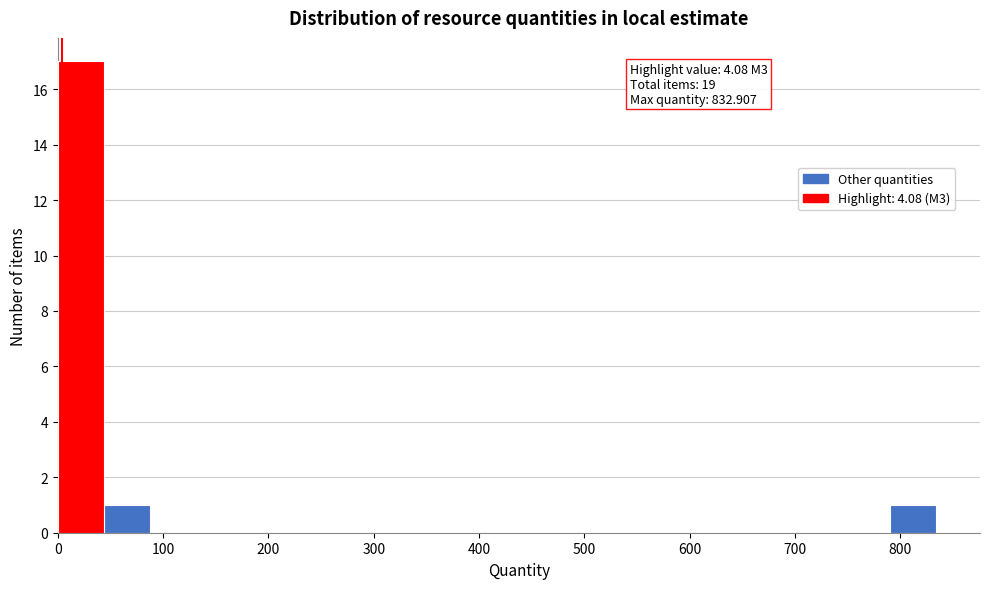

Which range on the x-axis has the tallest bar?

0 to 40